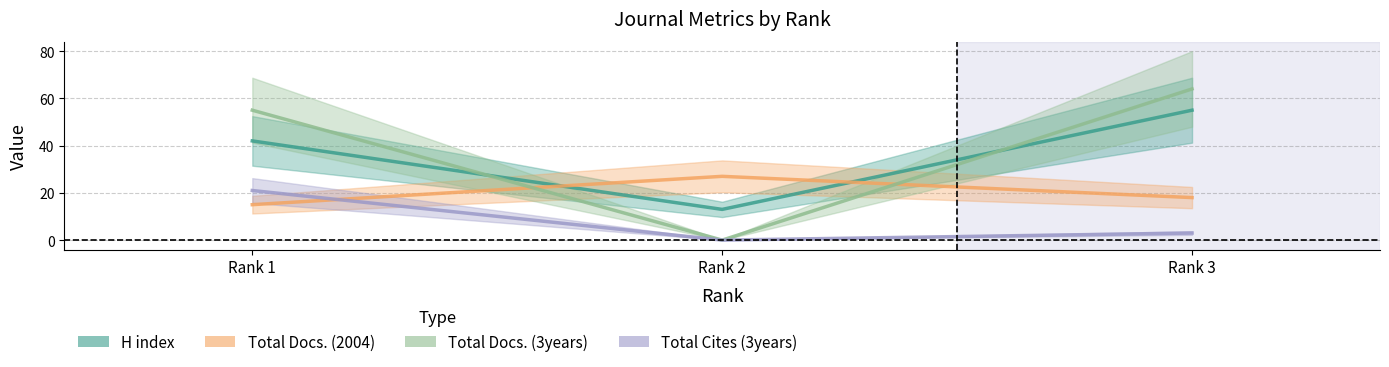

What is the maximum value shown in the chart?

64